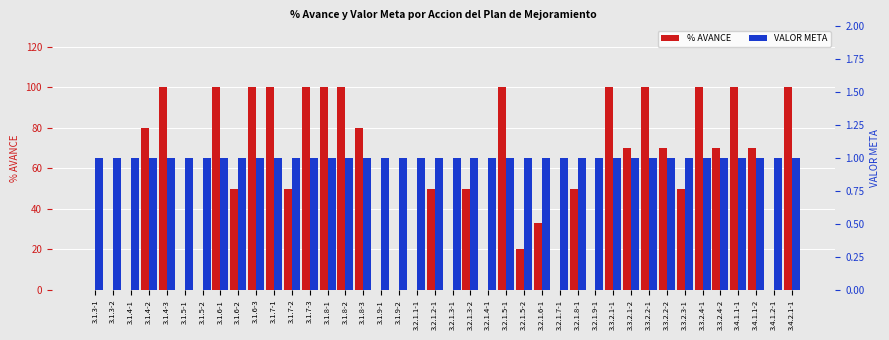

What is the average value of the % AVANCE series?

52